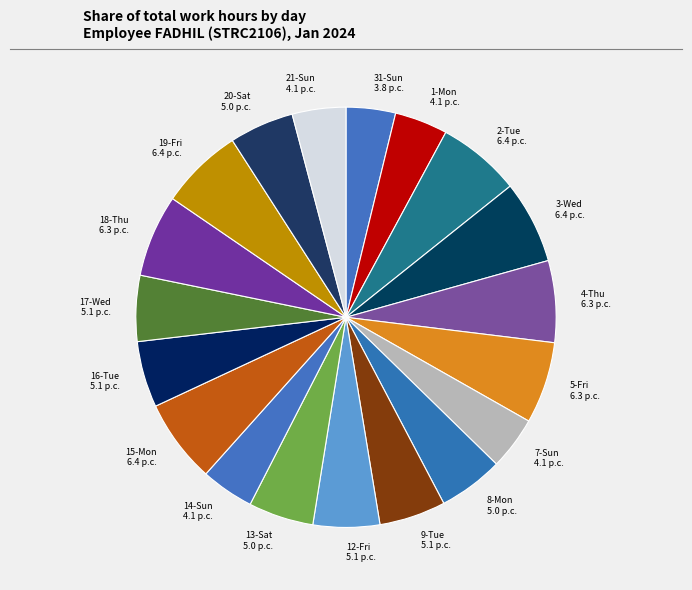

True or false: 19-Fri accounts for 6% of the total.

True